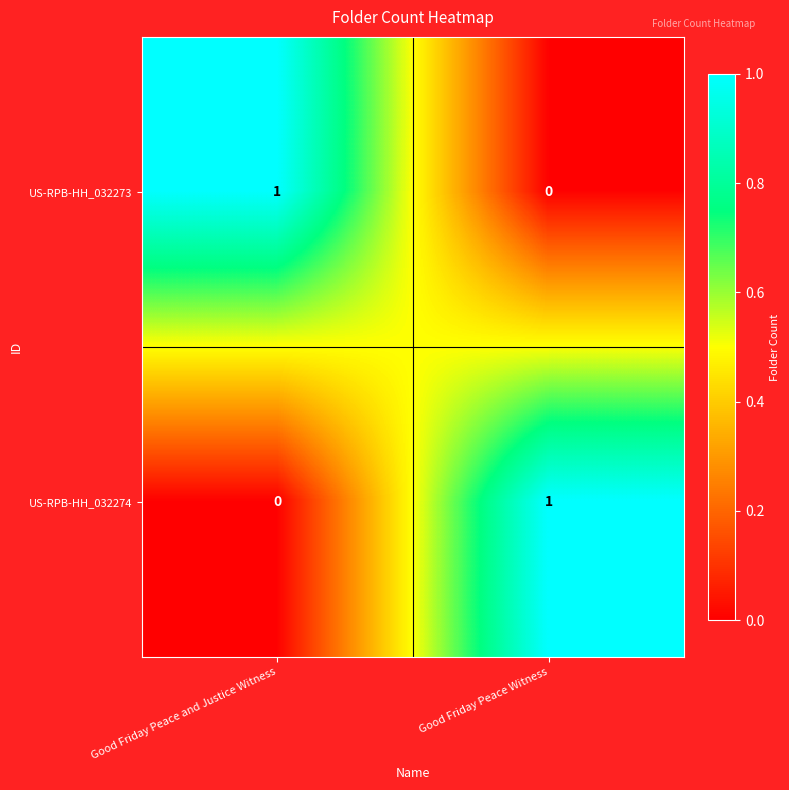

True or false: US-RPB-HH_032274 has a value of 1 at Good Friday Peace Witness.

True